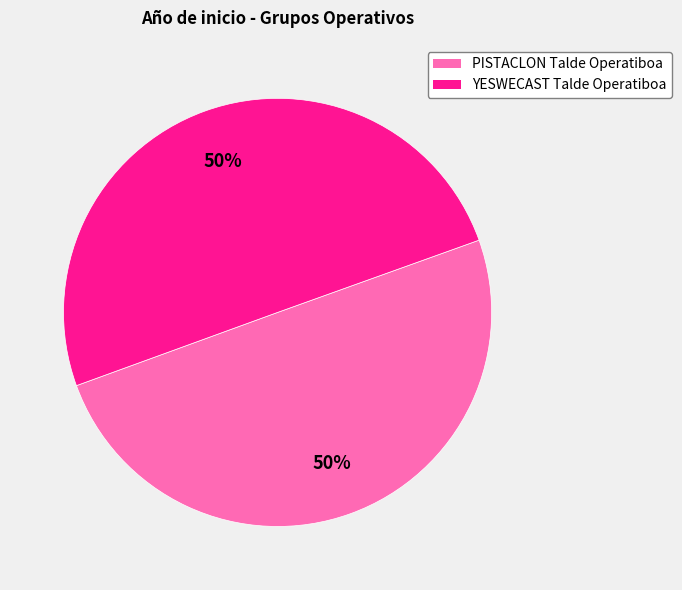

What percentage is the PISTACLON Talde Operatiboa slice, to the nearest percent?

50%